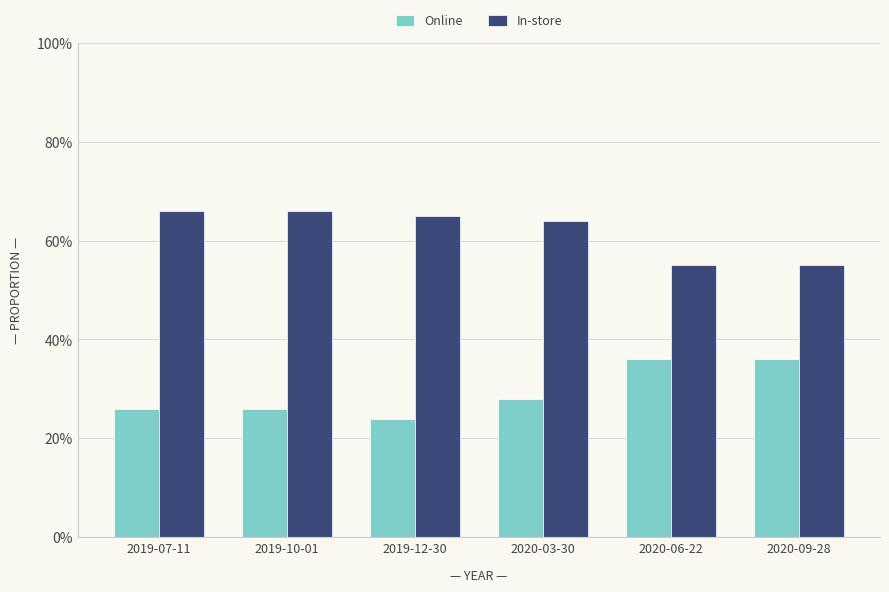

Reading left to right, extract all data points from this chart.

Online: 0.3	0.3	0.2	0.3	0.4	0.4
In-store: 0.7	0.7	0.7	0.6	0.6	0.6